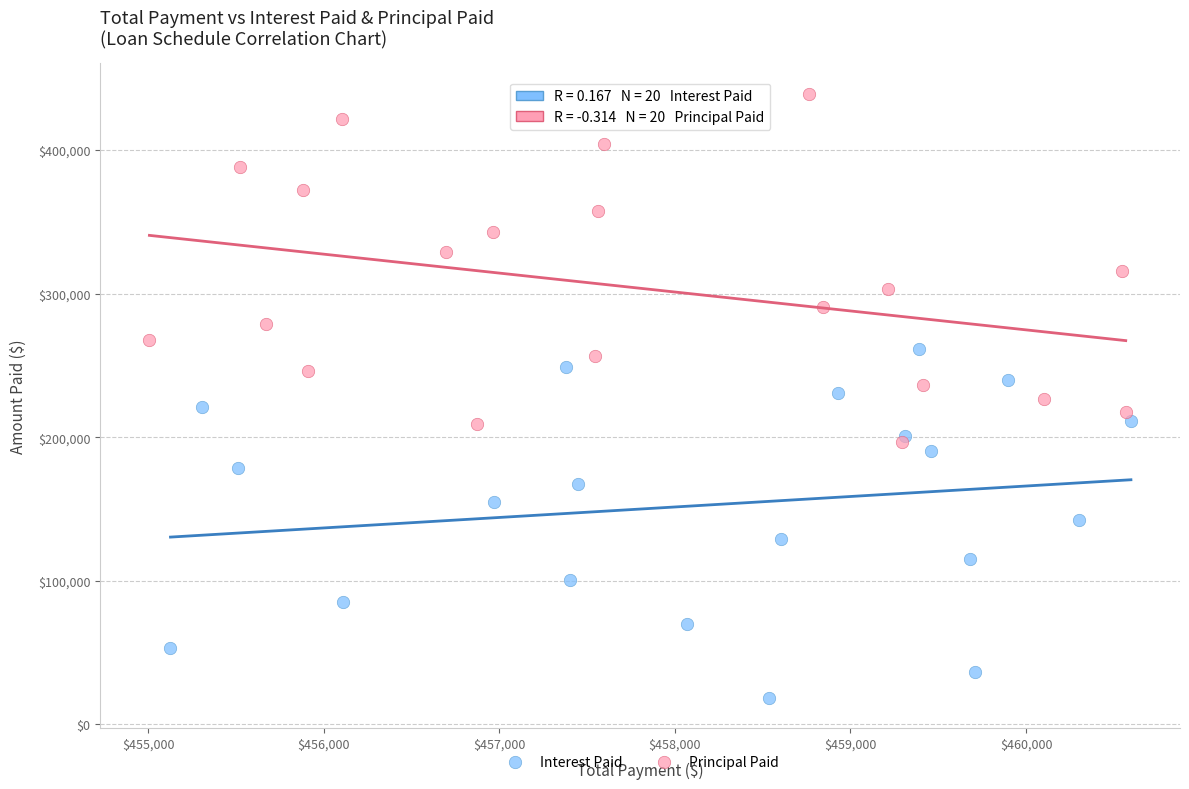

Which series contains the lowest Y value?

Interest Paid